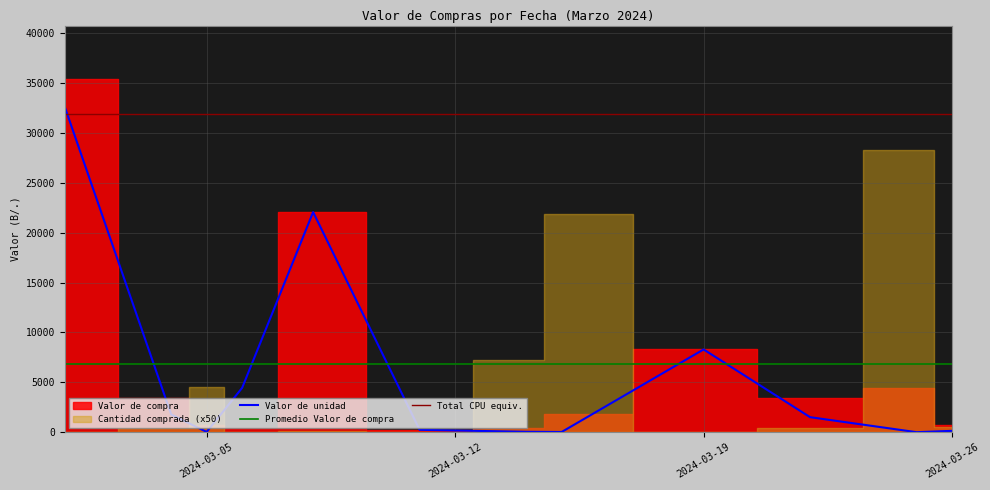

What is the highest value of the Valor de unidad series?

32635.0